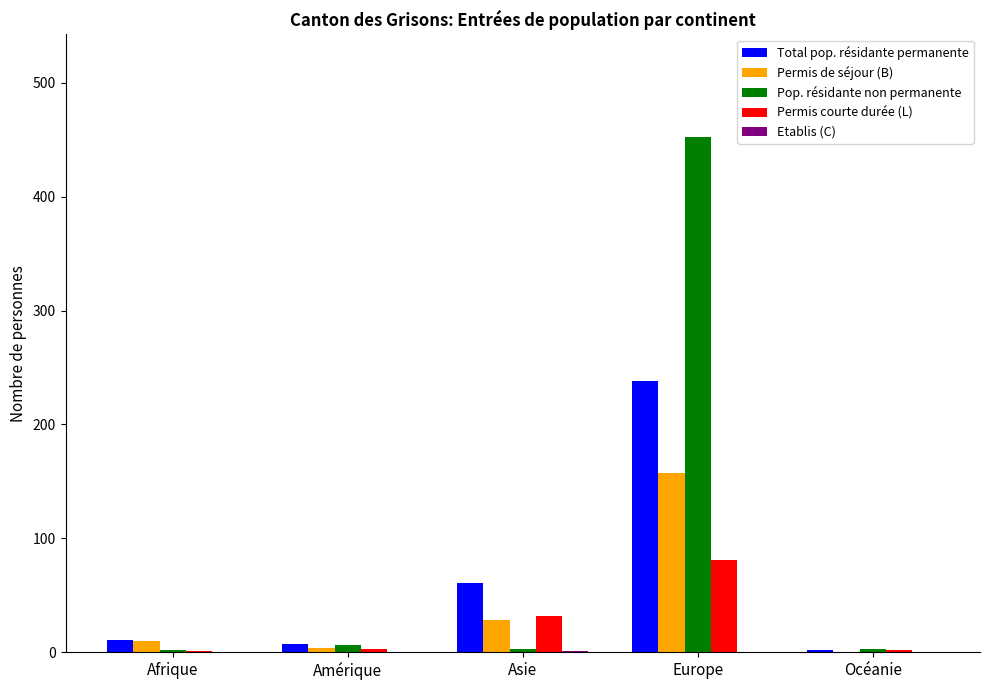

What value does the Pop. résidante non permanente series have at Europe?

452